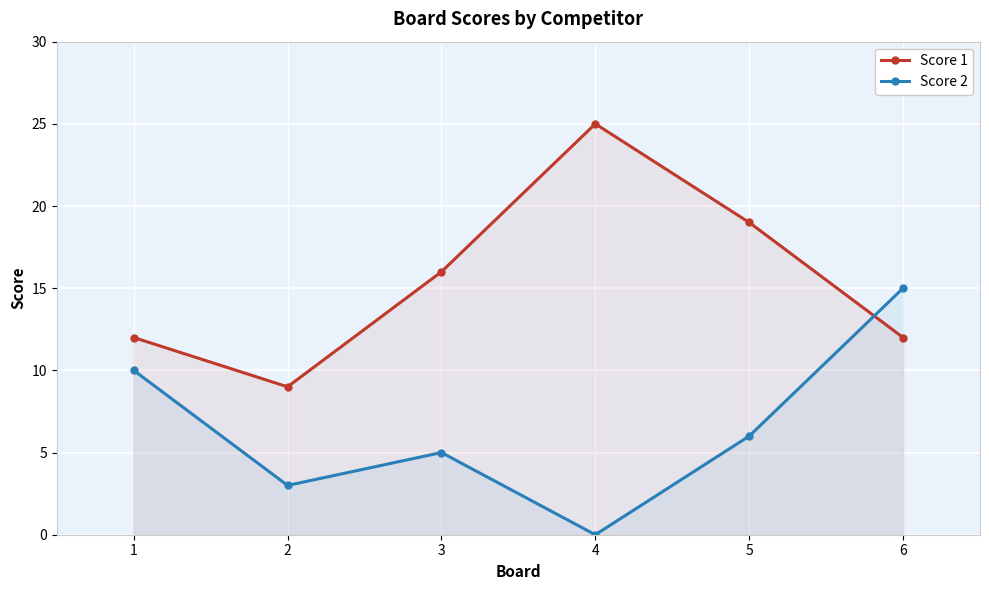

Reading left to right, extract all data points from this chart.

Score 1: 1=12	2=9	3=16	4=25	5=19	6=12
Score 2: 1=10	2=3	3=5	4=0	5=6	6=15